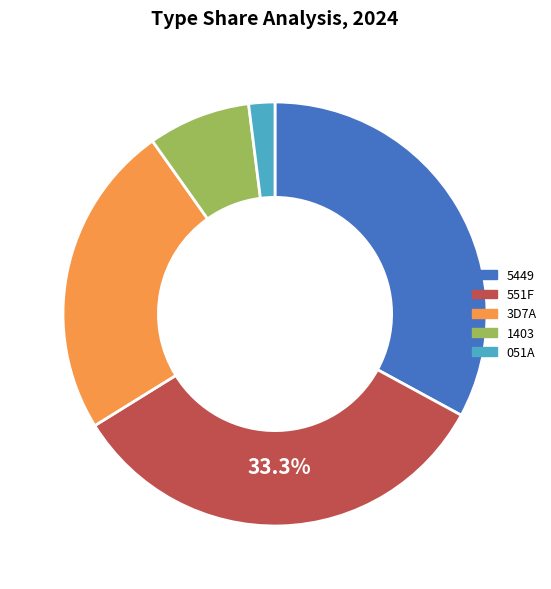

Count the number of slices in the pie.

5